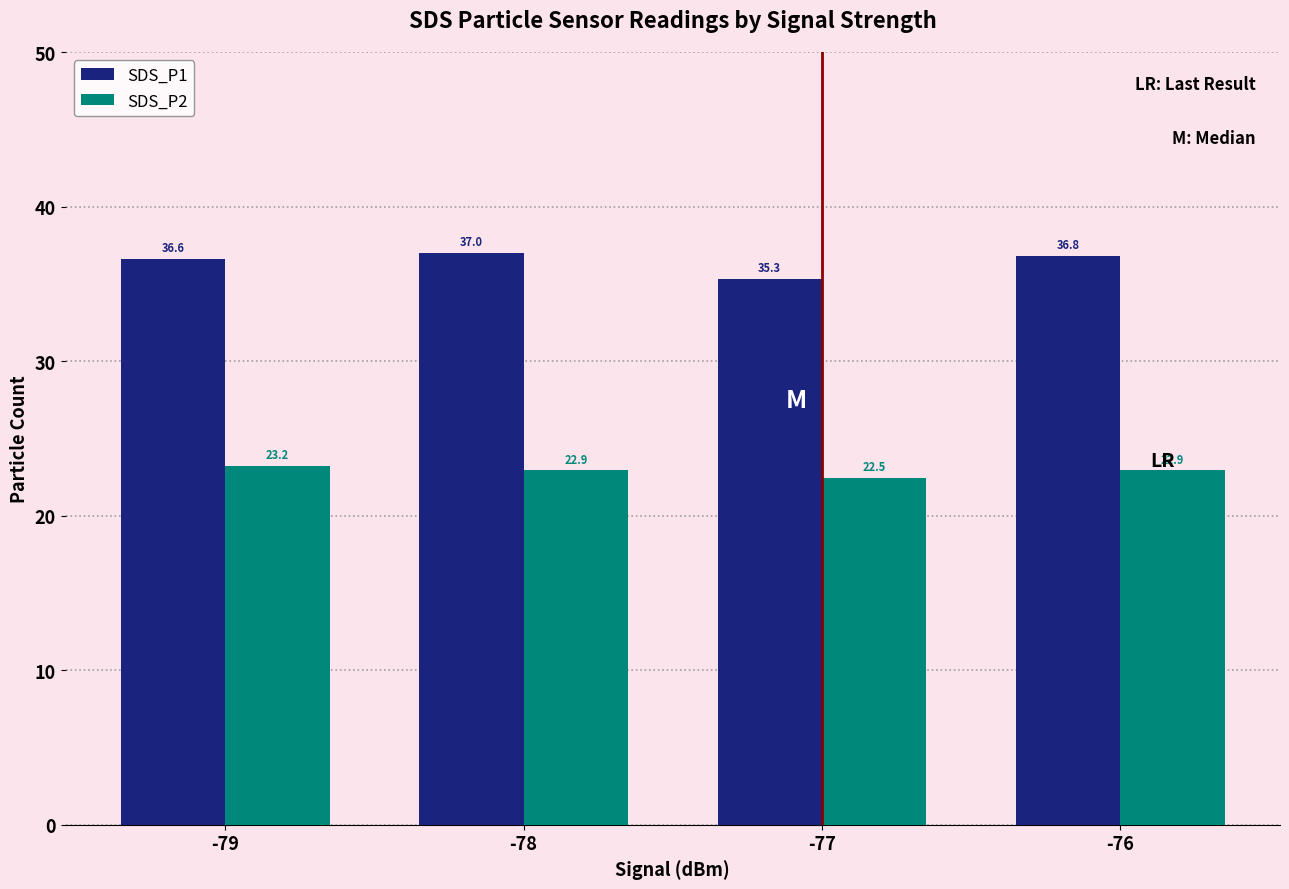

How many bars are there in each group?

2